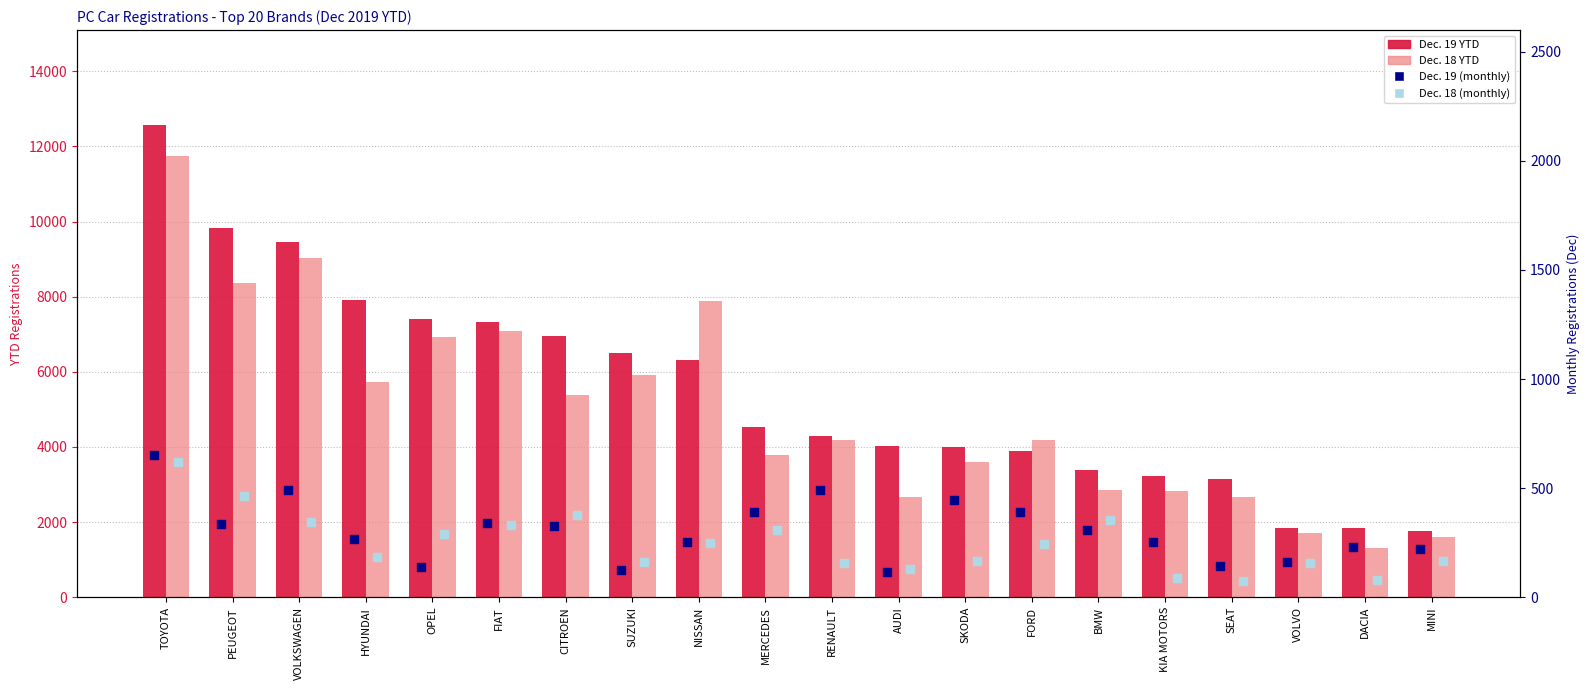

At how many categories does at least one series exceed 8630?

3